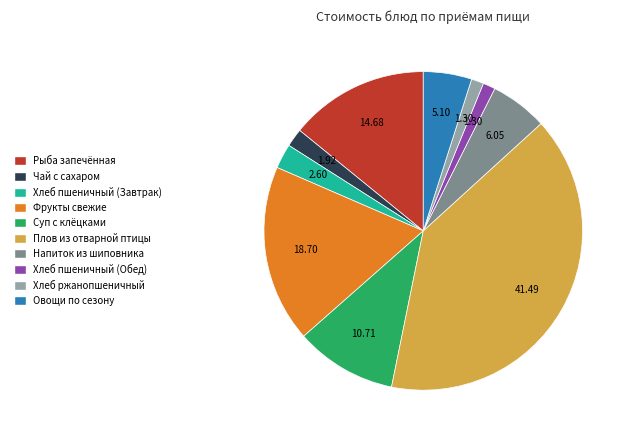

Is there a majority slice in this chart?

No